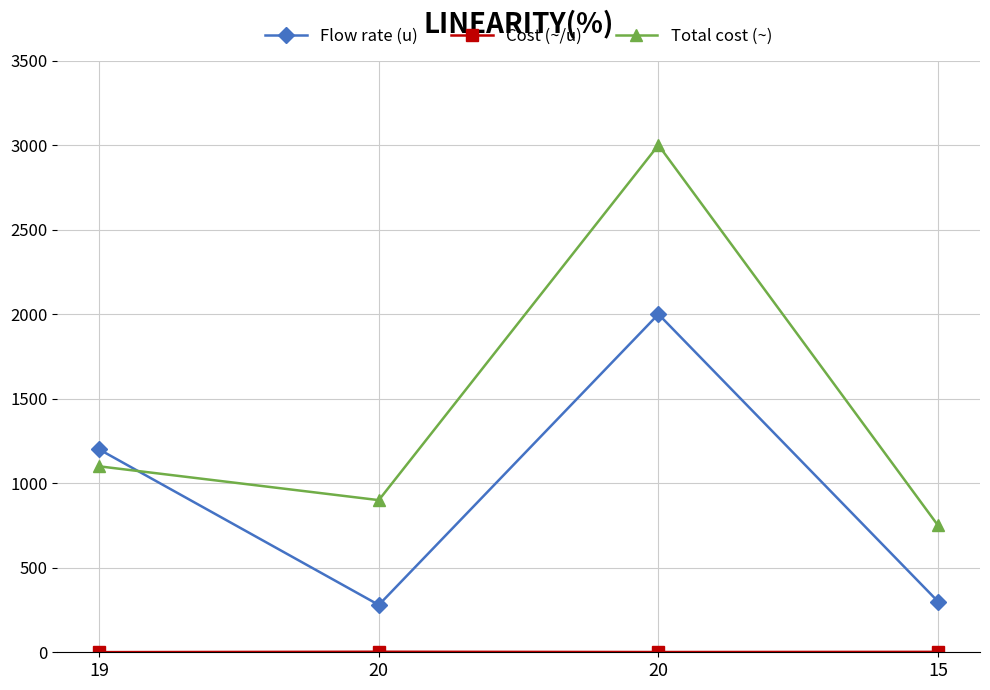

True or false: Cost (~/u) has a value of 0.3 at 19.

False